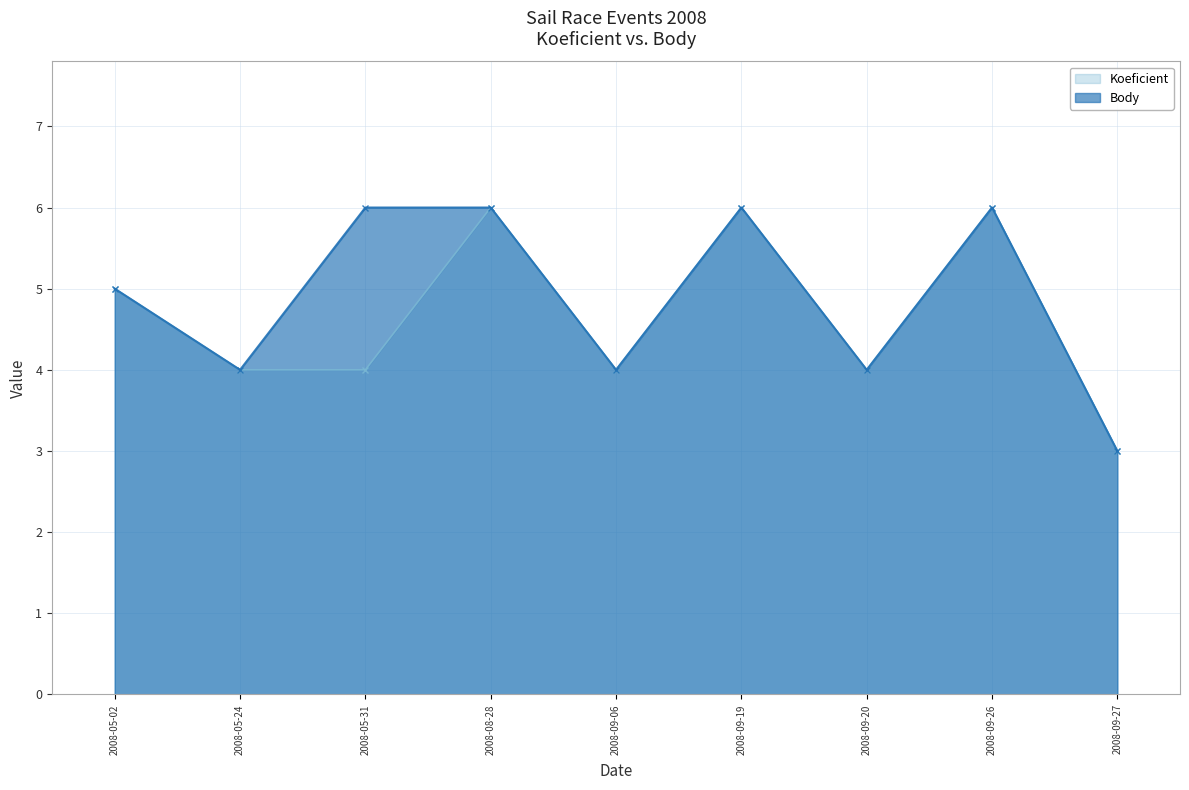

Does the chart display data point markers on the line(s)?

Yes